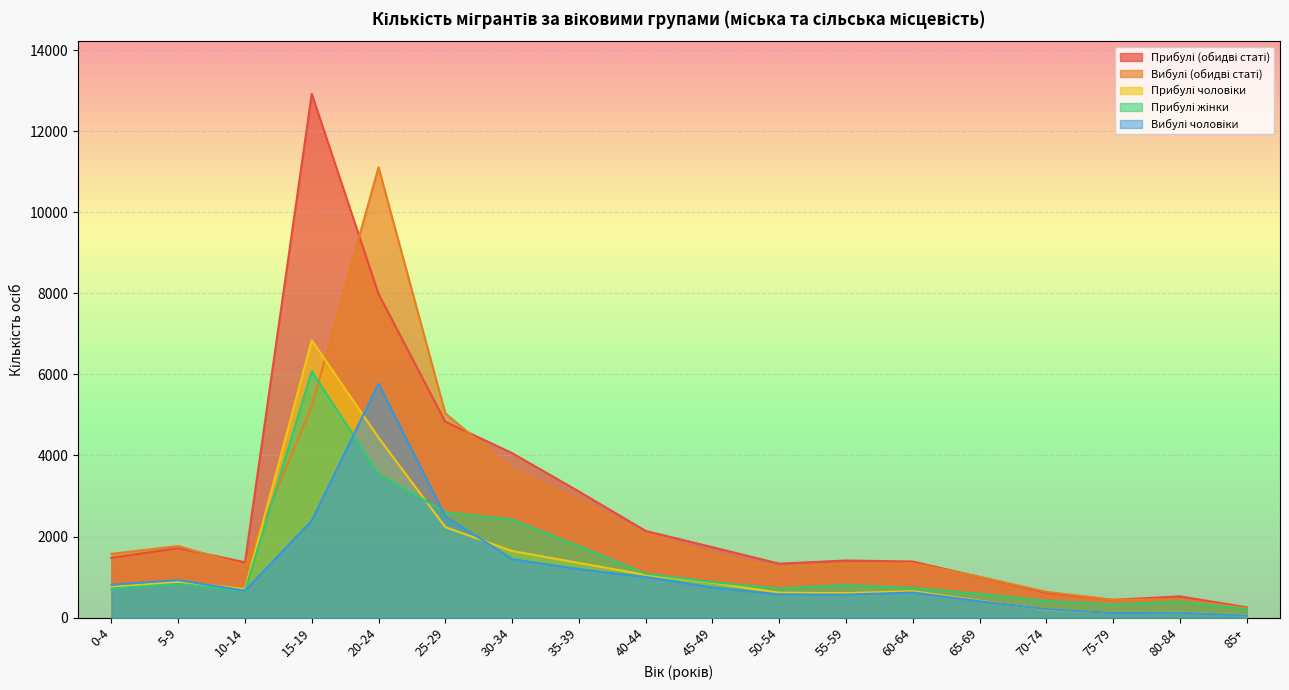

Where do Прибулі чоловіки and Вибулі чоловіки first cross each other?

5-9 and 10-14